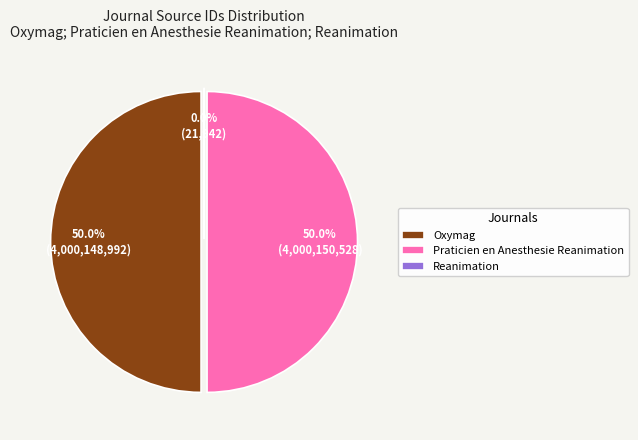

Rank the categories by value from lowest to highest.

Reanimation, Oxymag, Praticien en Anesthesie Reanimation